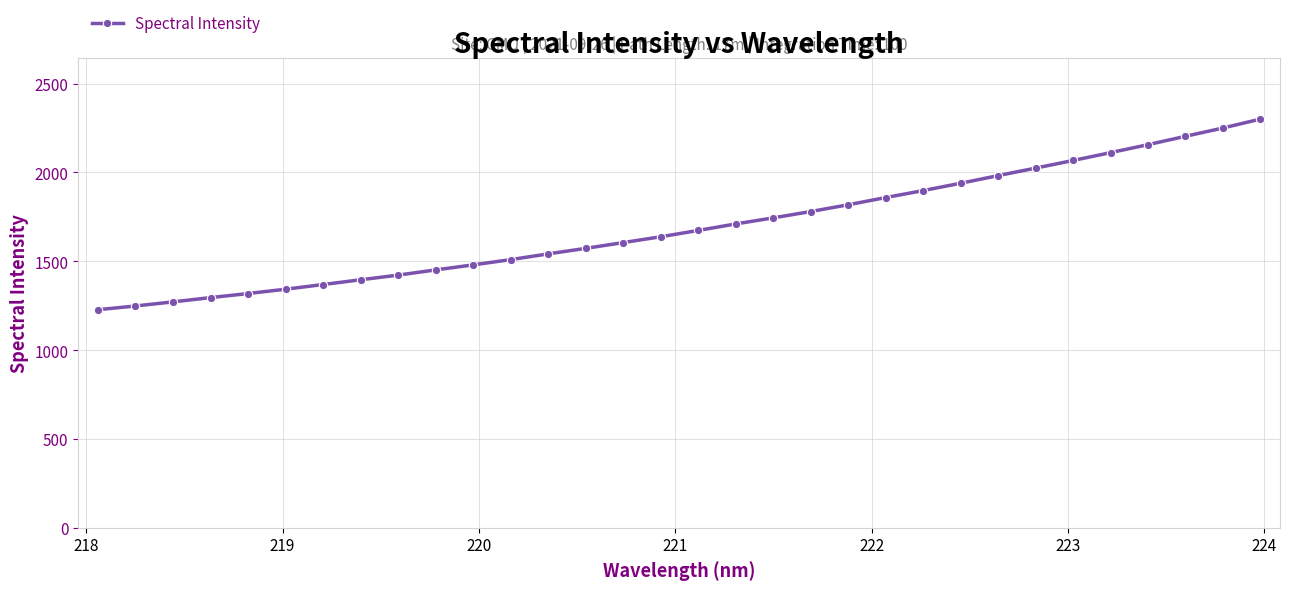

What is the difference between the maximum and minimum values?

1072.7